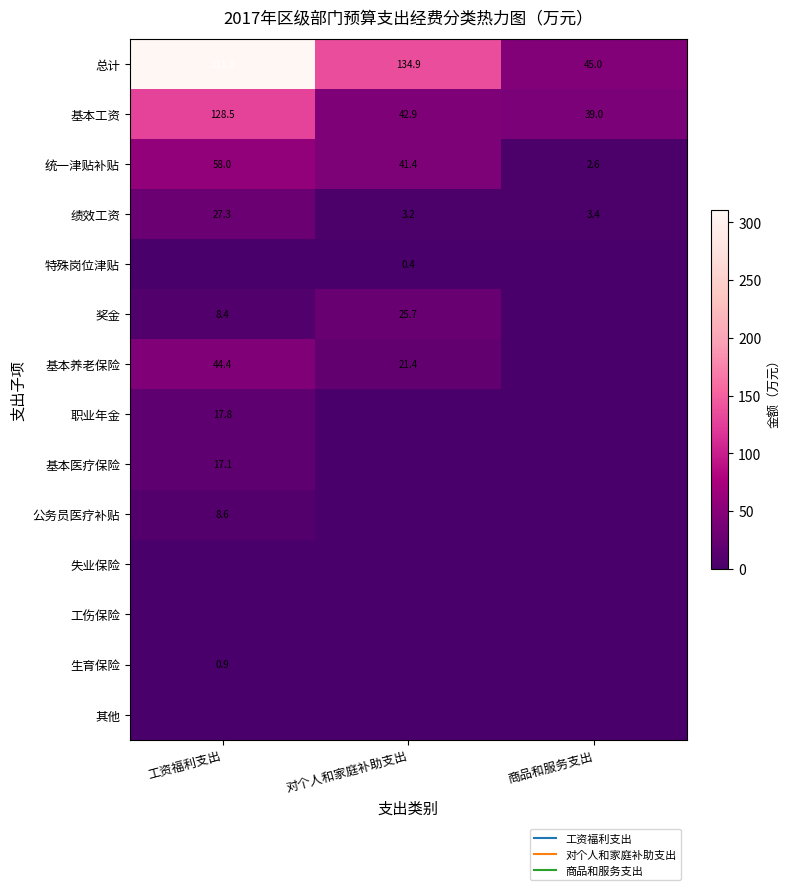

What is the maximum value for 奖金?

25.7